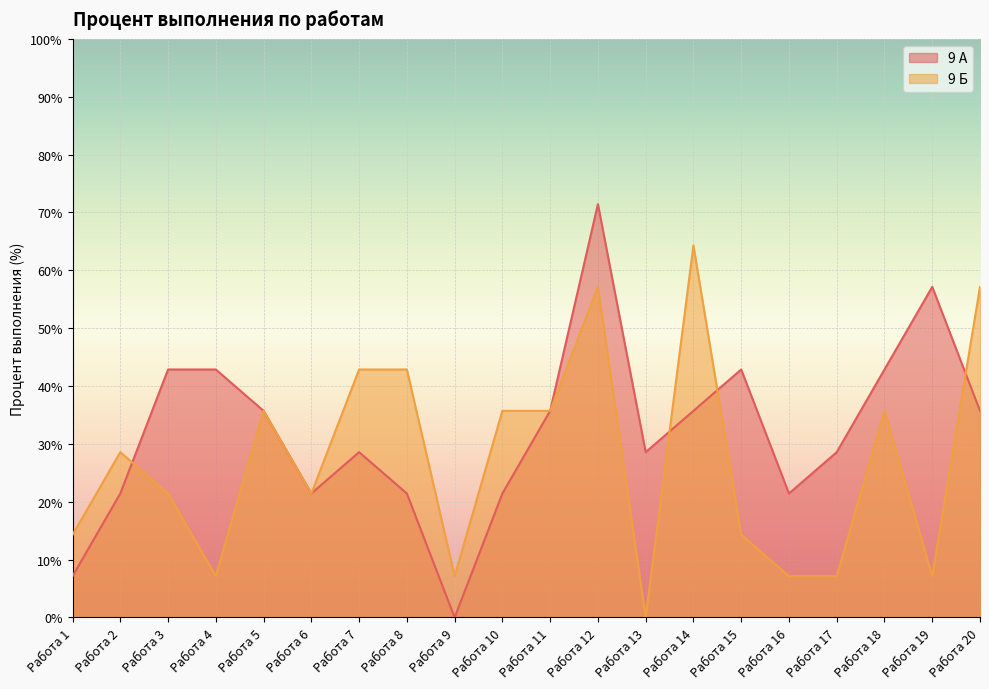

What is the difference between the maximum and second lowest values in the 9 А series?

64.3